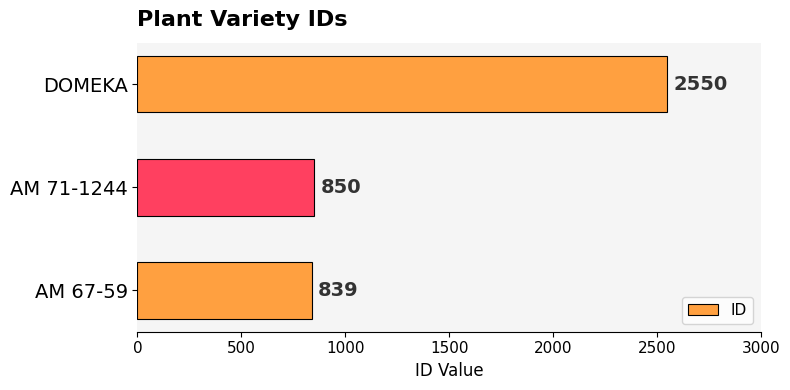

Reading bottom to top, transcribe all the data shown in this chart.

AM 67-59=839	AM 71-1244=850	DOMEKA=2550